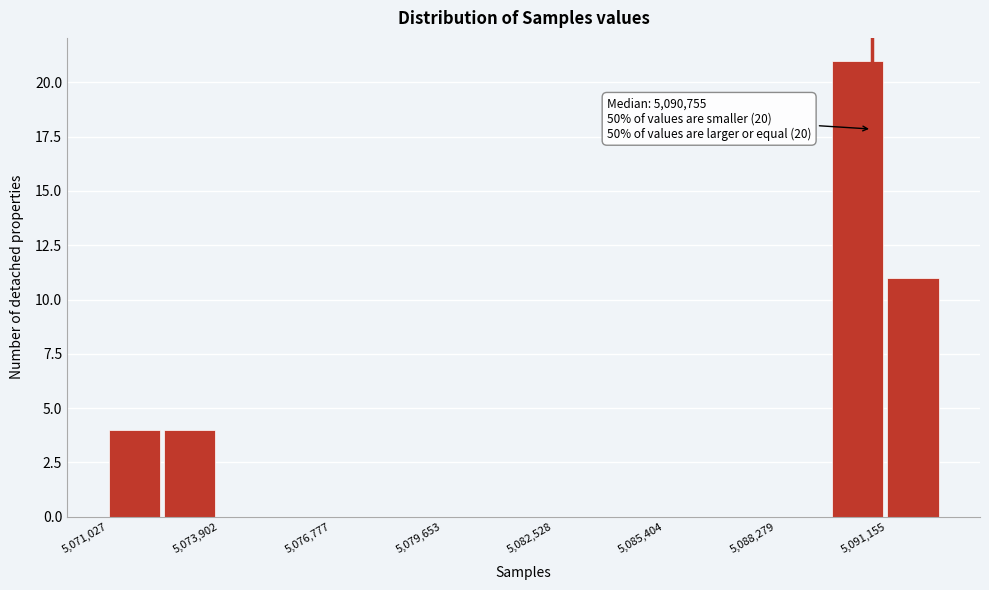

Around what value on the x-axis is the tallest bar? Give the approximate position of its centre, as read against the axis.

5090500